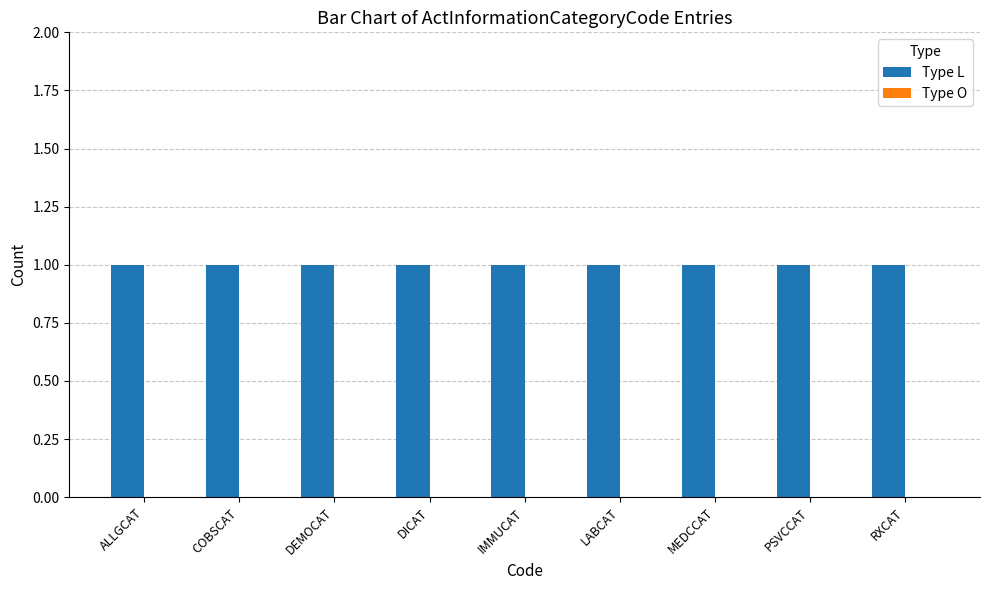

How many distinct data groups are displayed?

2